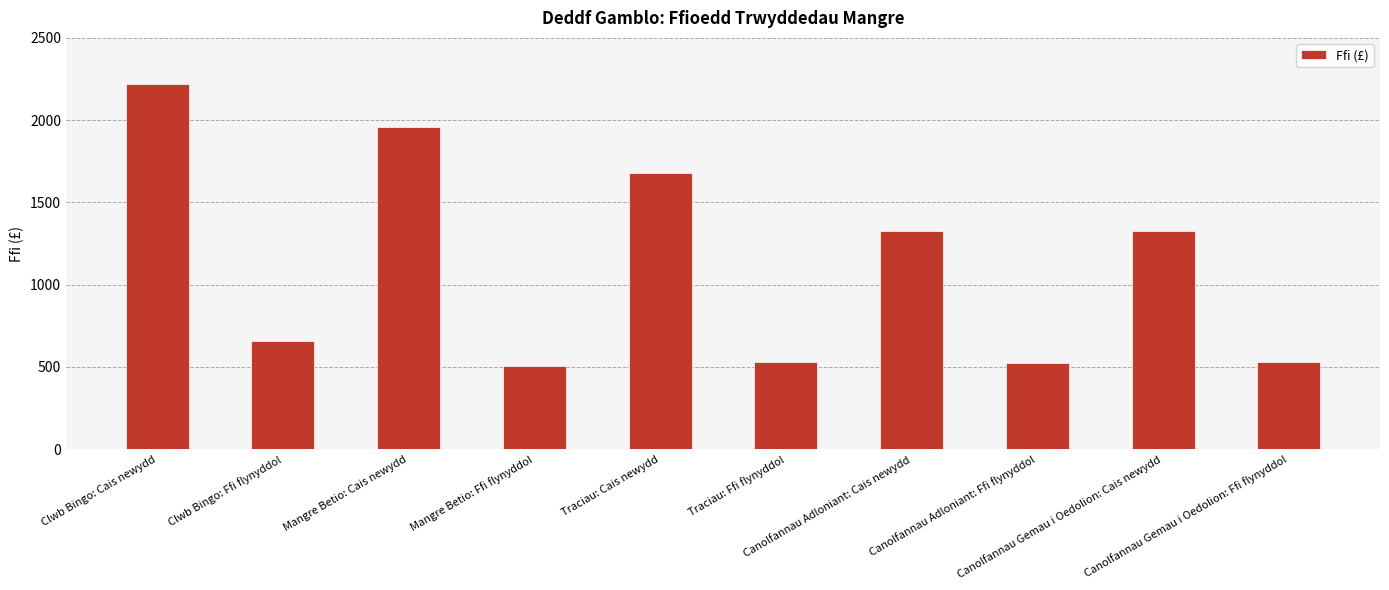

What is the maximum value shown in the chart?

2220